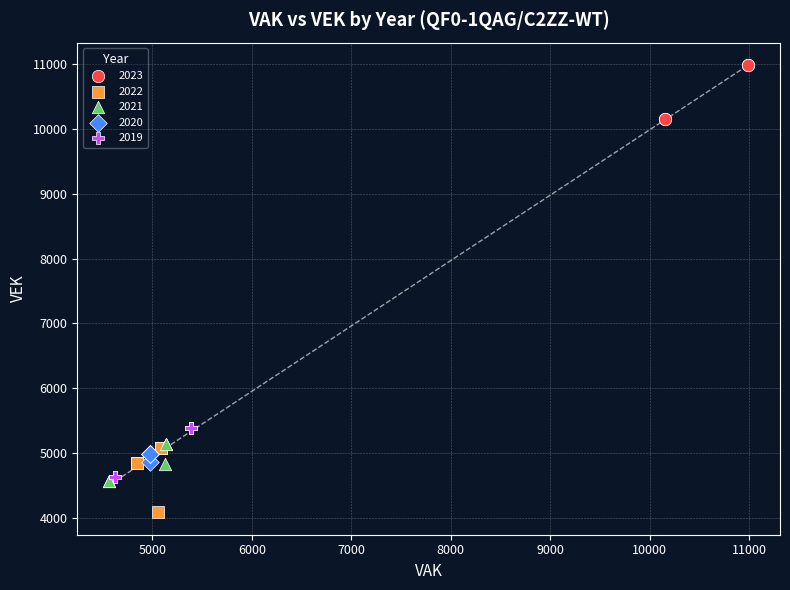

Which series contains the lowest Y value?

2022